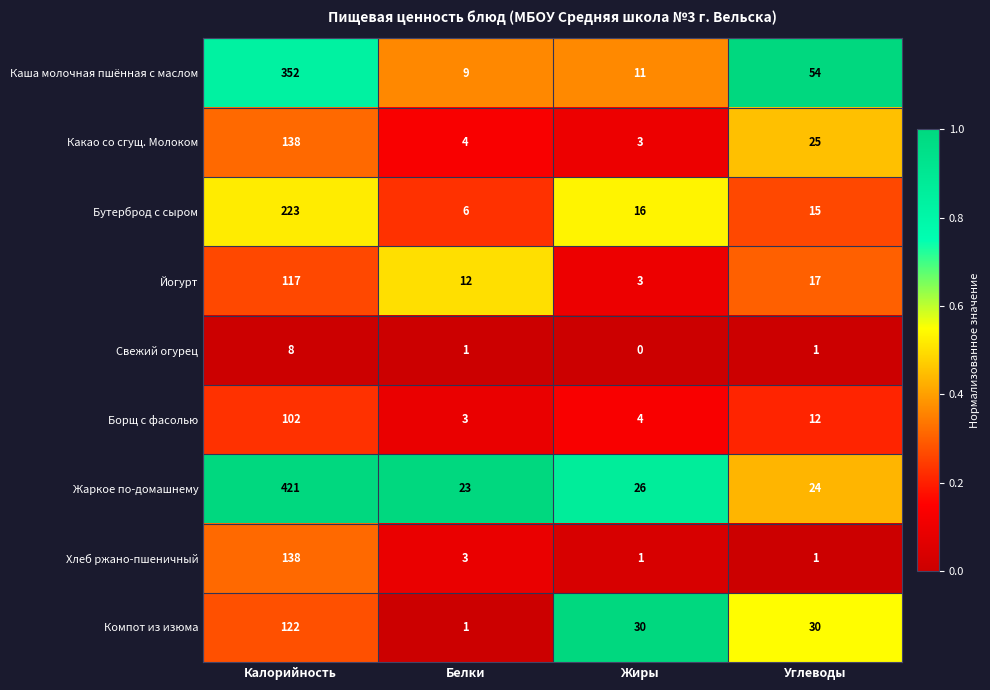

Which series has the largest total across all categories?

Жаркое по-домашнему